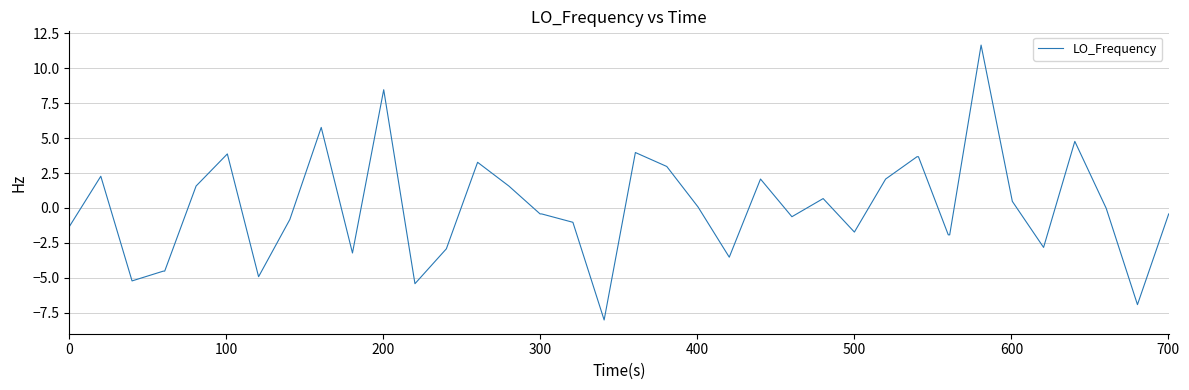

What is the difference between the maximum and minimum values?

19.7